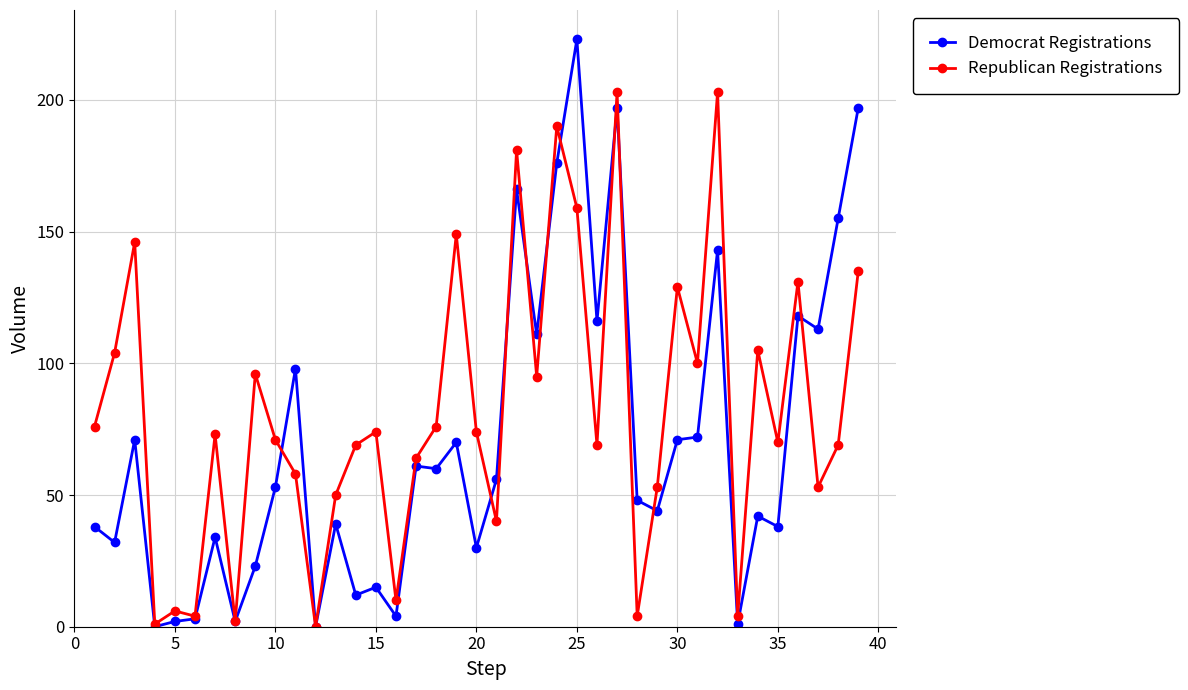

Which series has the largest total across all categories?

Republican Registrations